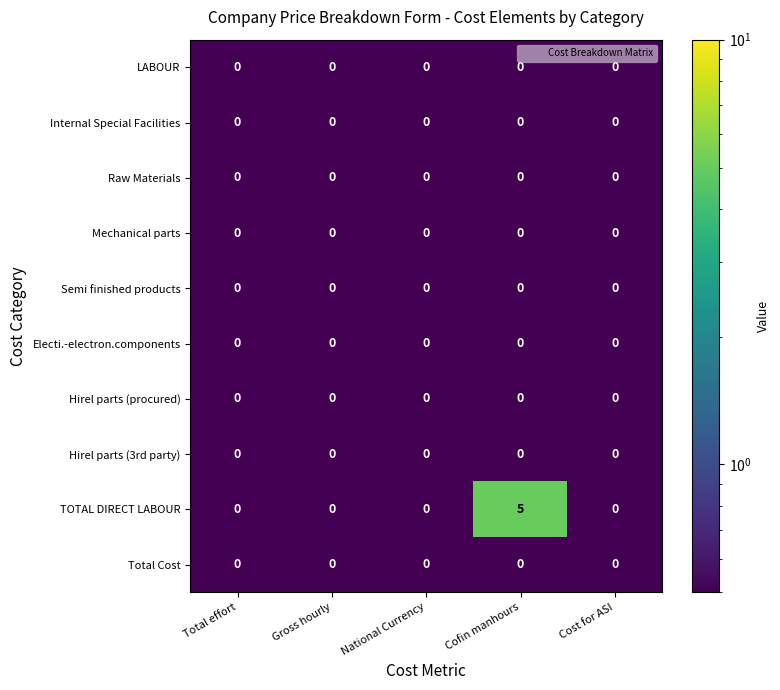

The Semi finished products series shows 0 at Cost for ASI. True or false?

True